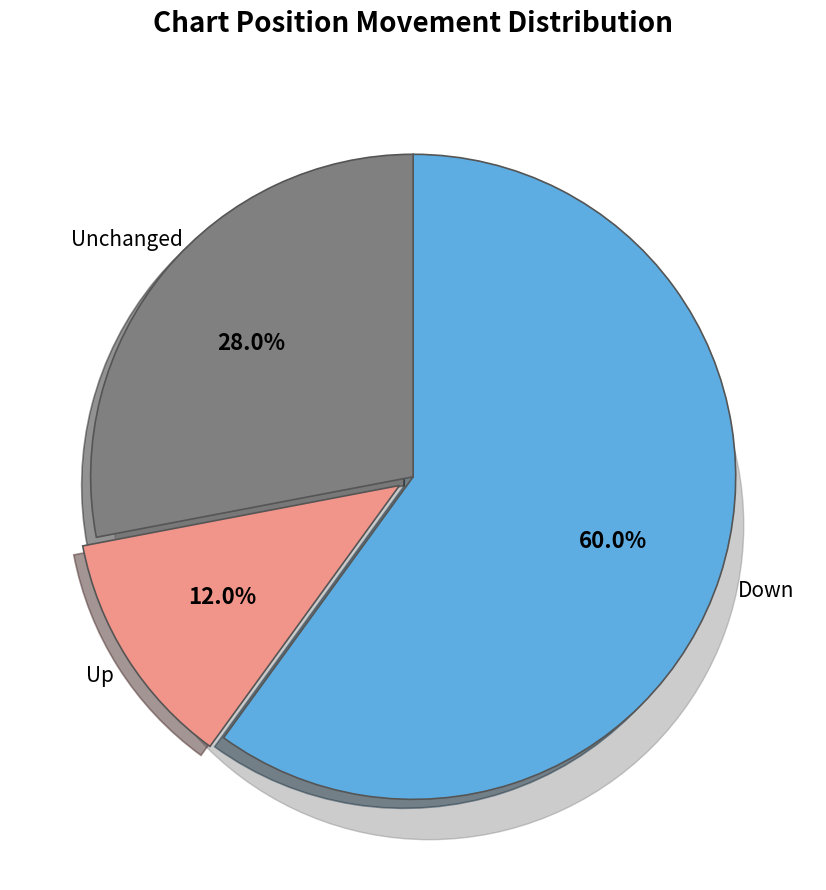

To the nearest percent, what is the average slice percentage?

33%